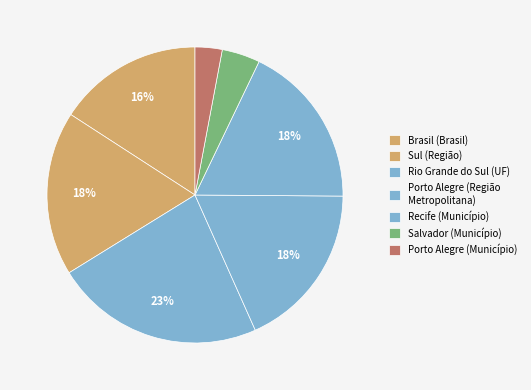

Count the number of slices in the pie.

7